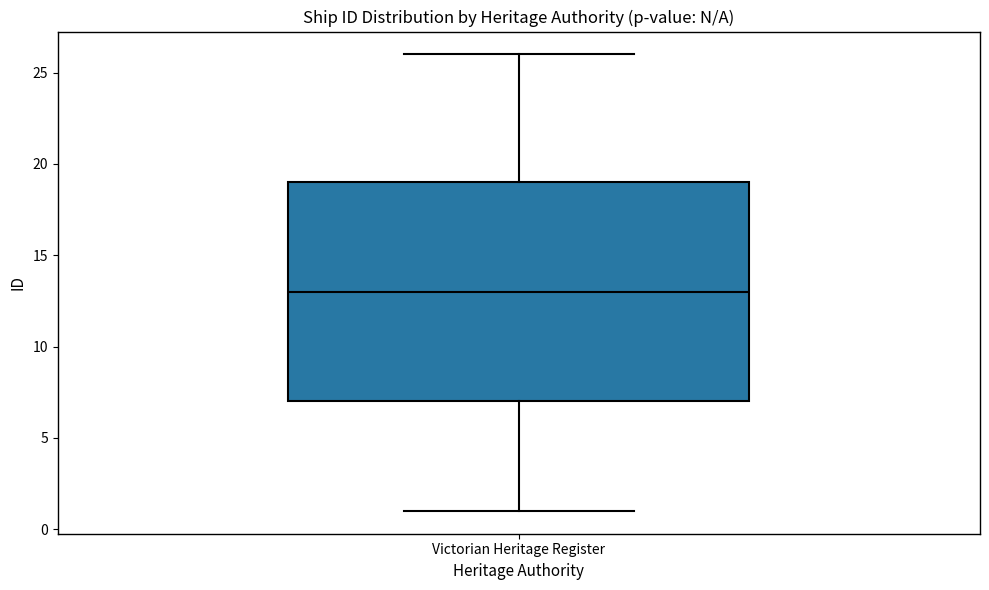

Read this box plot against the y-axis: the position of the median line, the range covered by the box, and the ends of both whiskers. The values are not printed on the chart, so give them approximately, as read against the axis.

median 13, box 7 to 19, whiskers 1 to 26